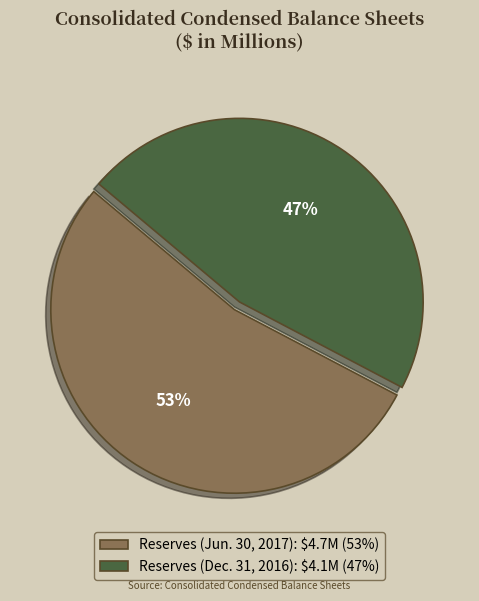

Is there any slice that represents more than half of the pie?

Yes